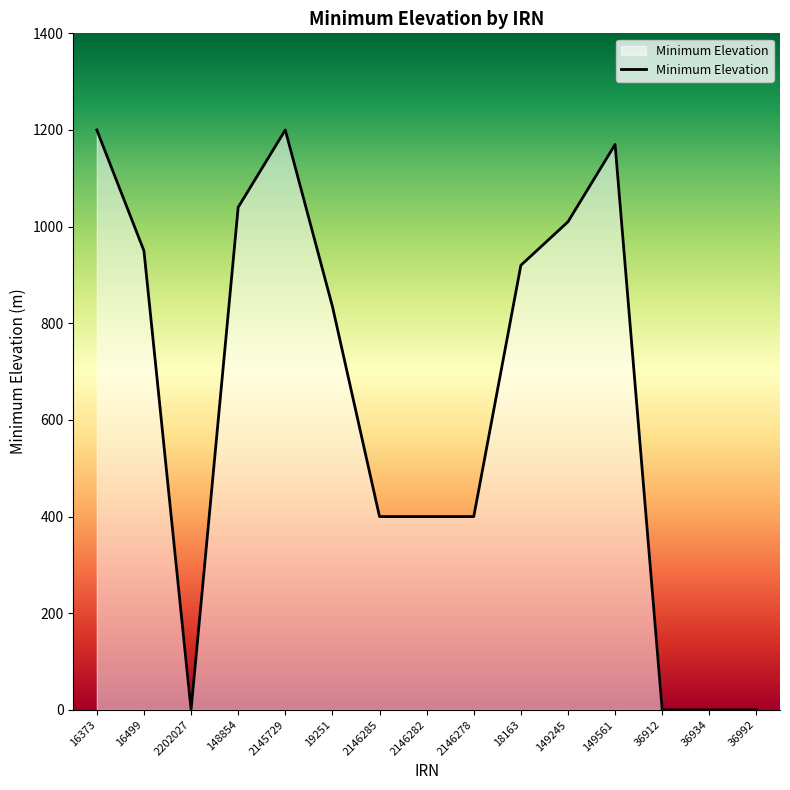

Reading left to right, extract all data points from this chart.

1200	950	0	1040	1200	835	400	400	400	920	1010	1170	0	0	0